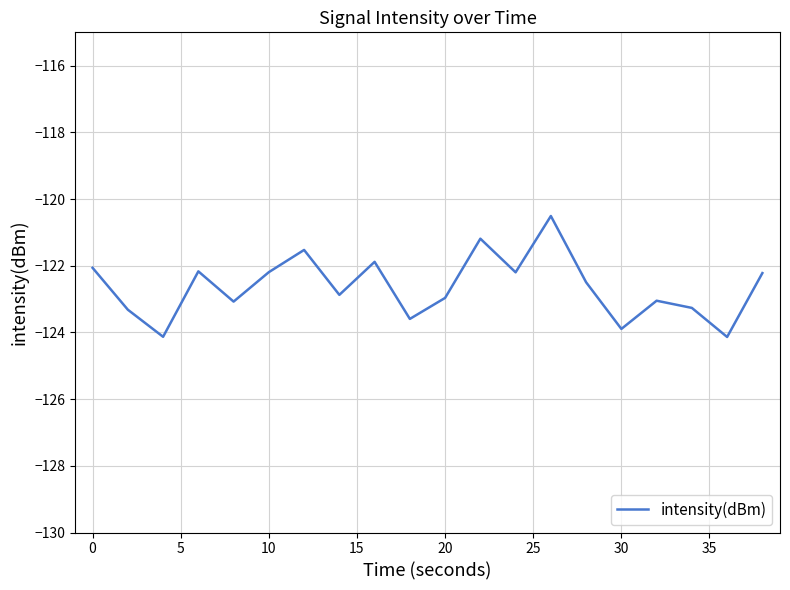

What is the difference between the maximum and minimum values?

3.6